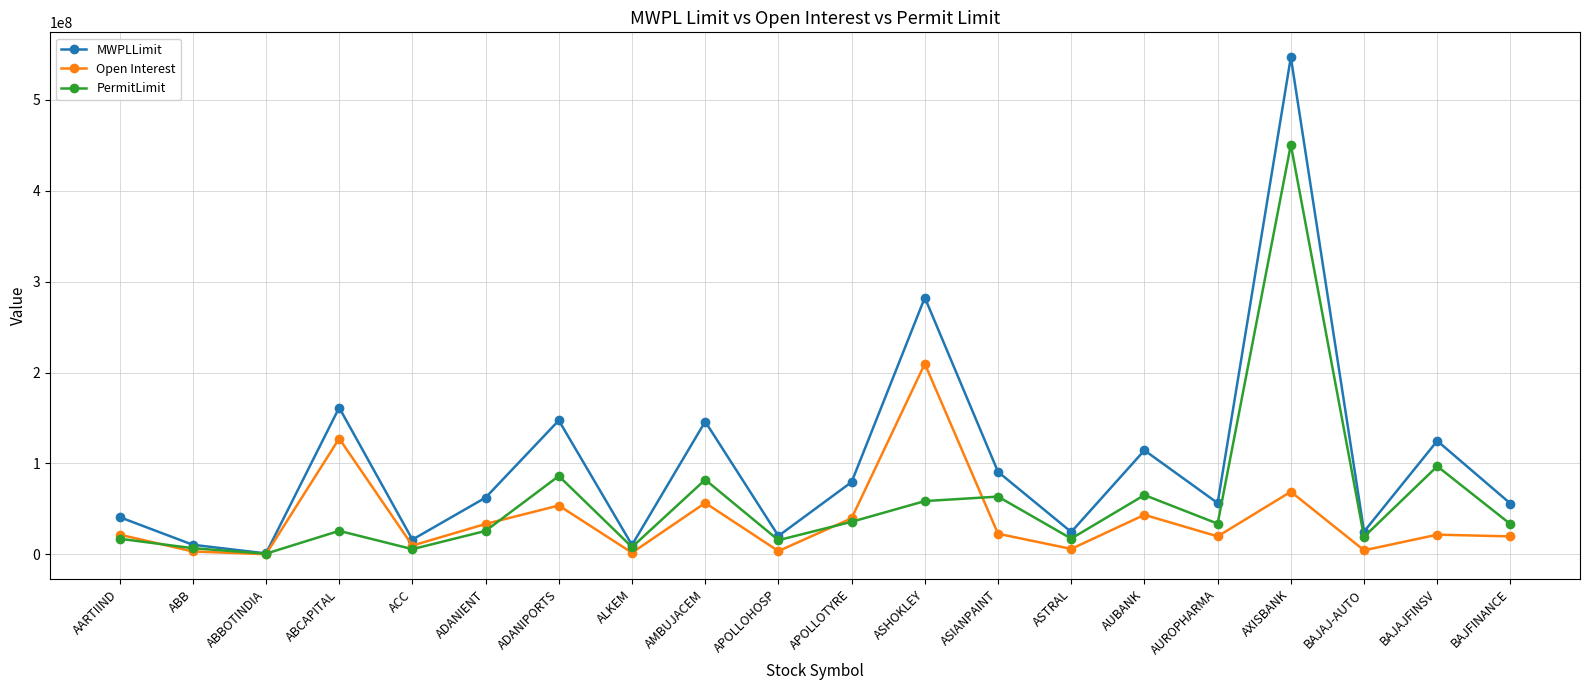

Which label corresponds to the largest value in the chart?

AXISBANK